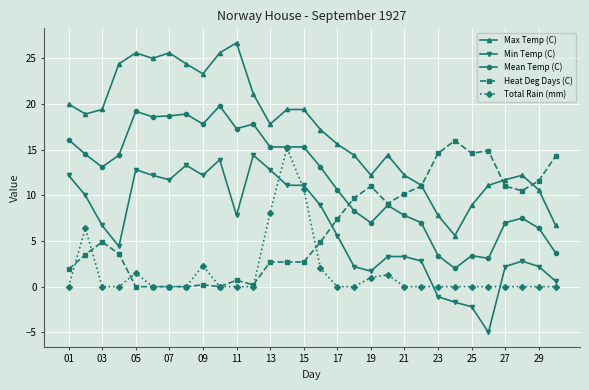

What is the difference between the maximum and second lowest values in the Max Temp (C) series?

20.0